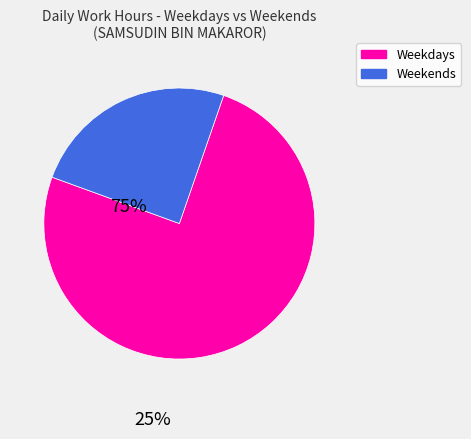

How many segments does this pie chart have?

2